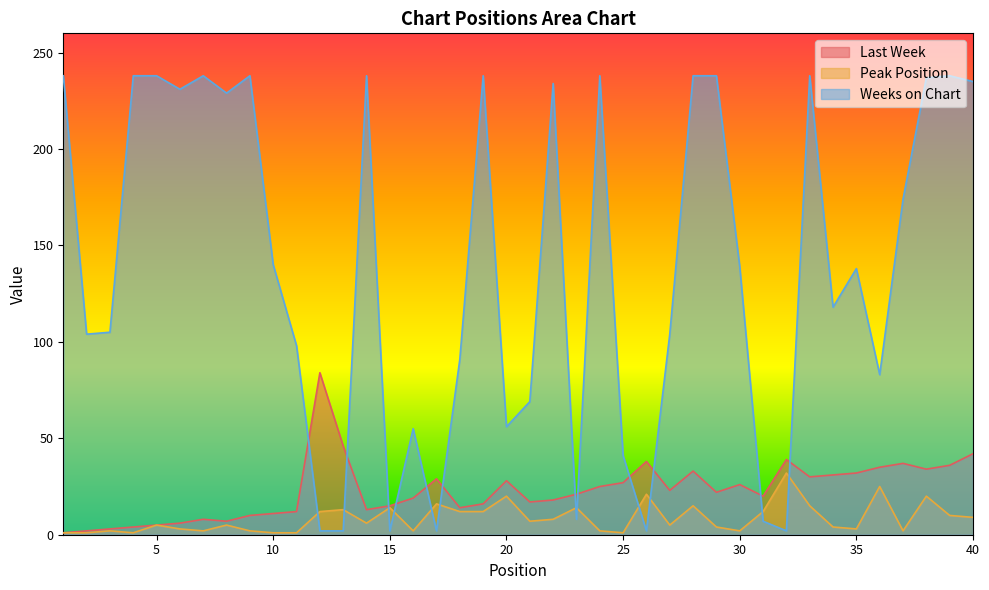

The value of Last Week at 19 is 16. True or false?

True